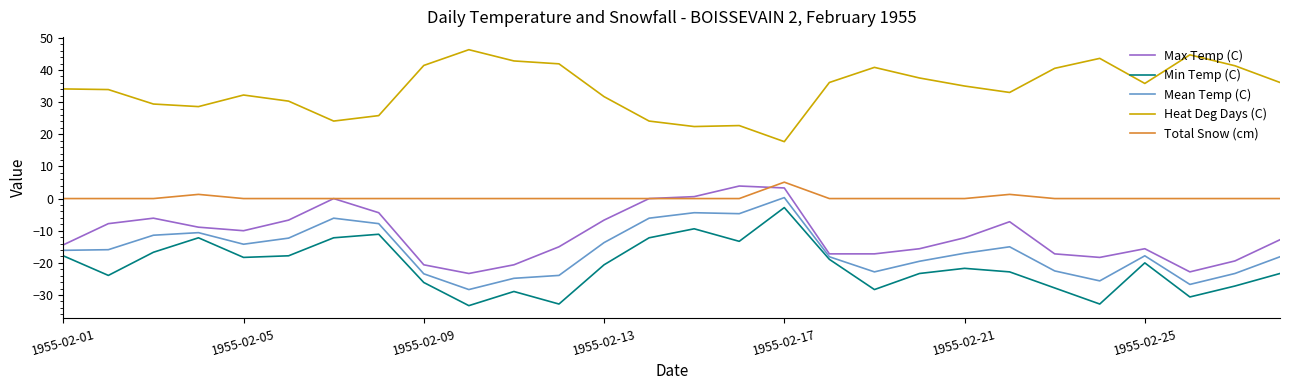

True or false: Total Snow (cm) and Heat Deg Days (C) intersect in this chart.

False